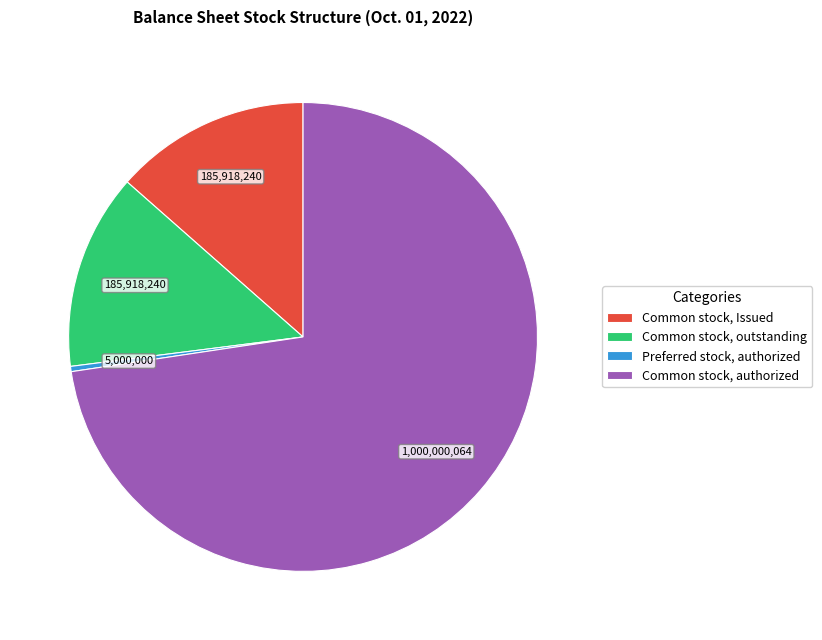

Combined, do Common stock, Issued and Preferred stock, authorized account for over 50%?

No